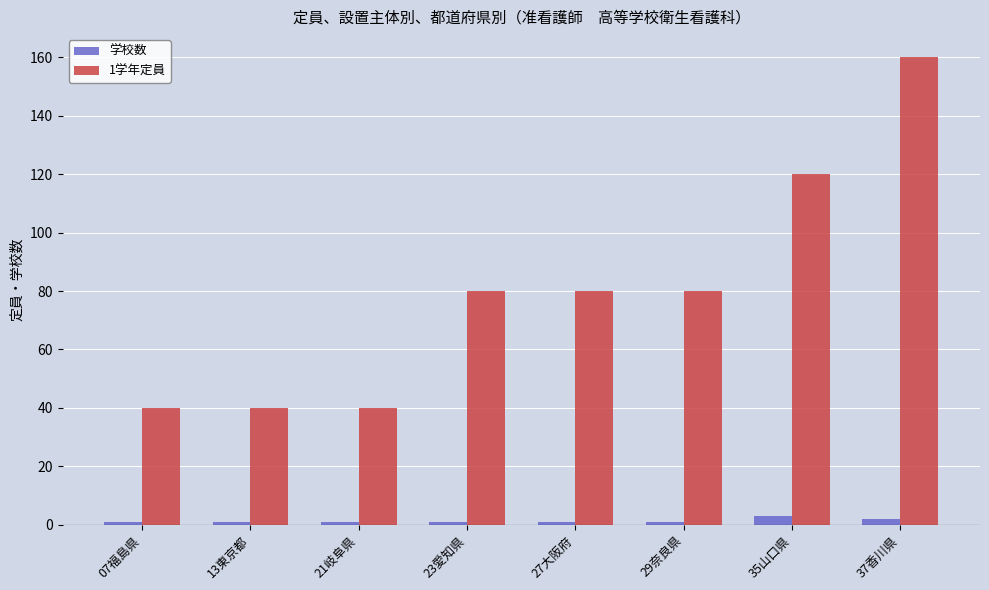

What is the minimum value for 学校数?

1